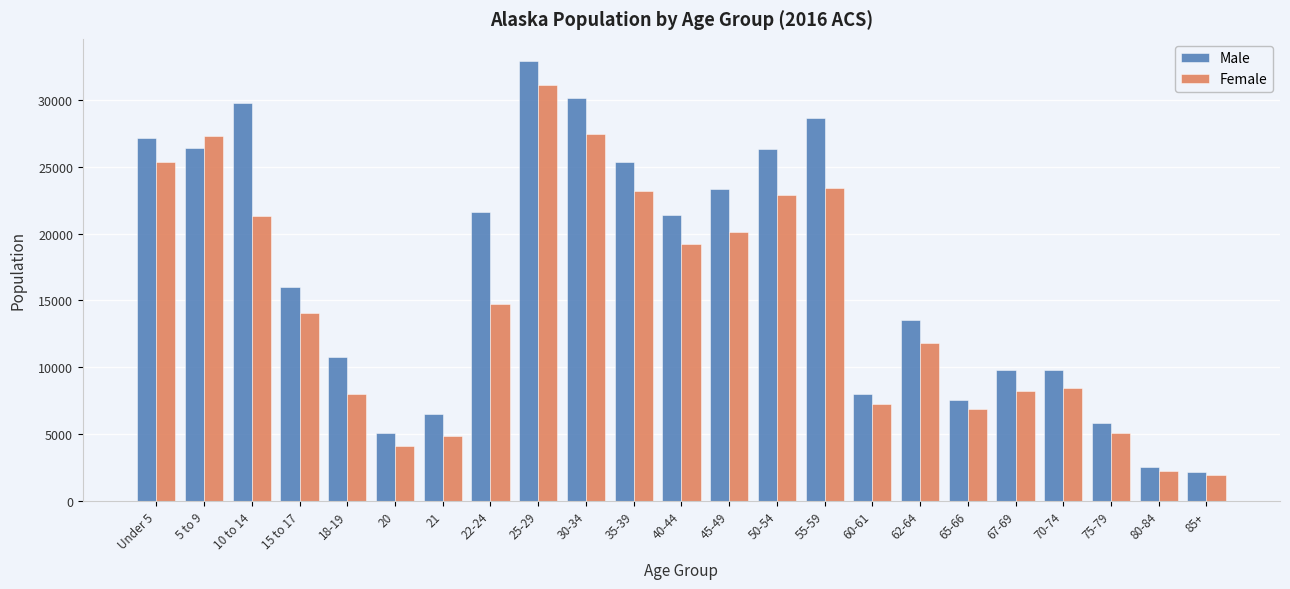

Which series has the largest total across all categories?

Male